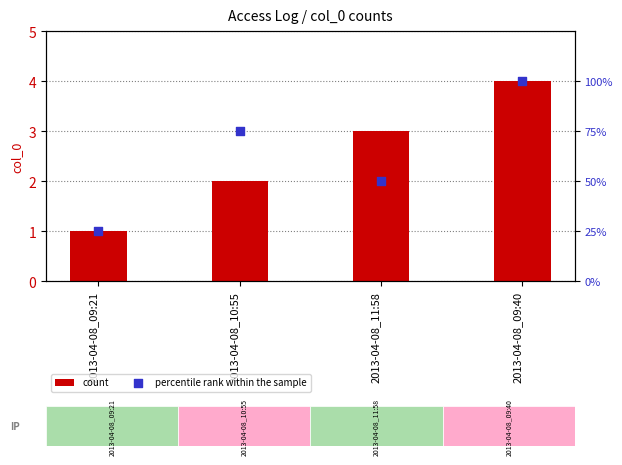

Which series has the largest total across all categories?

percentile rank within the sample